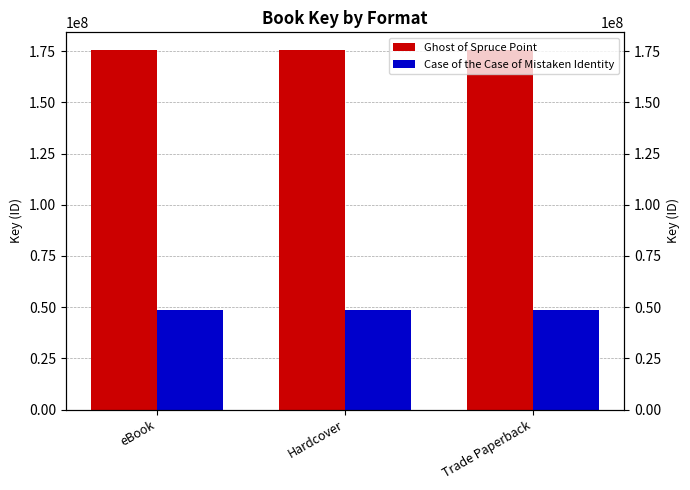

At Trade Paperback, list the series in order from smallest to largest.

Case of the Case of Mistaken Identity, Ghost of Spruce Point